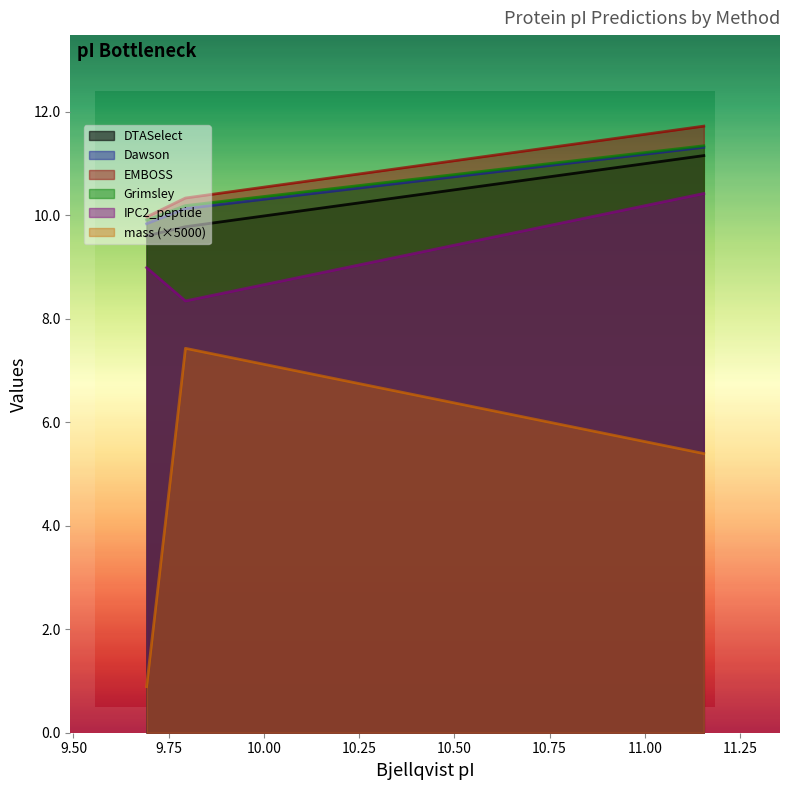

Rank the series at 9.692 from highest to lowest value.

EMBOSS, Grimsley, Dawson, DTASelect, IPC2_peptide, mass